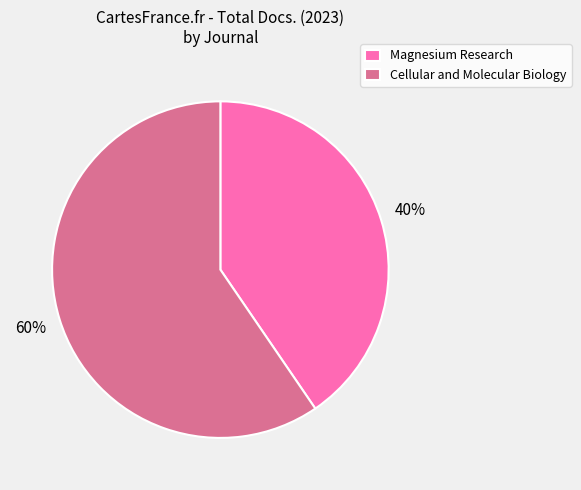

The Cellular and Molecular Biology slice represents 60% of the pie. True or false?

True